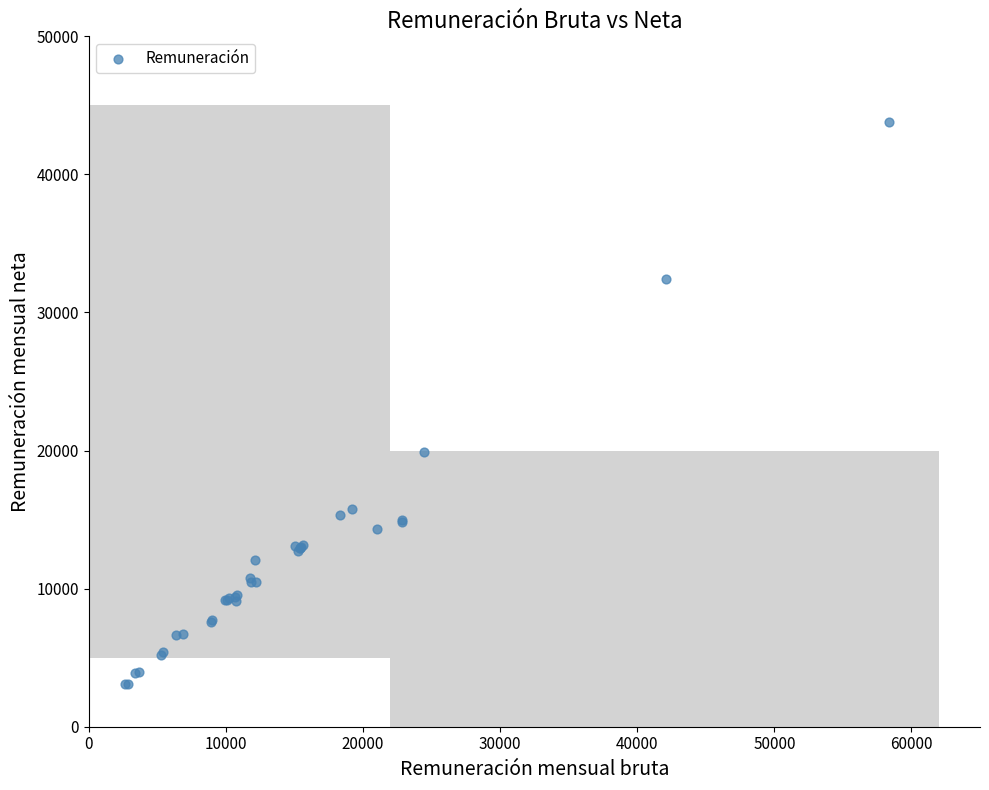

What Y value in the scatter plot is closest to 23449?

19931.8